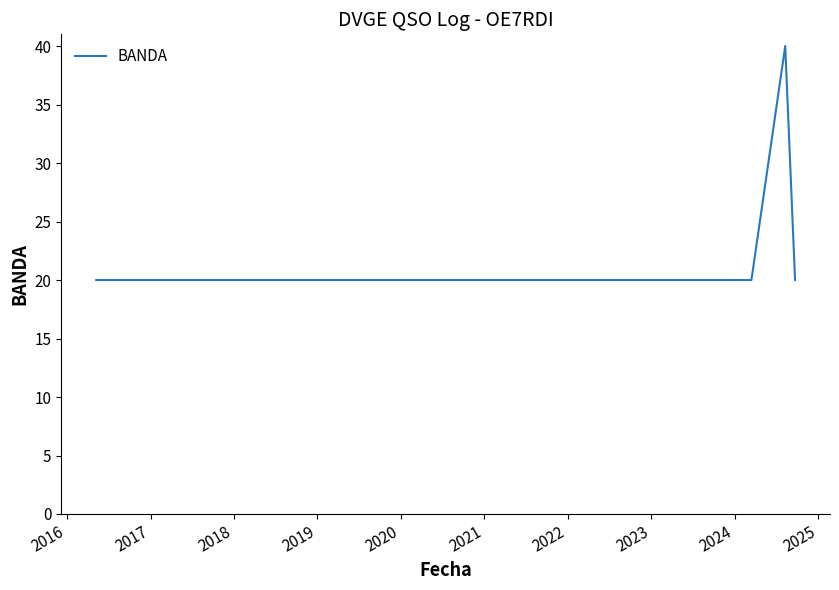

Does the chart display data point markers on the line(s)?

No